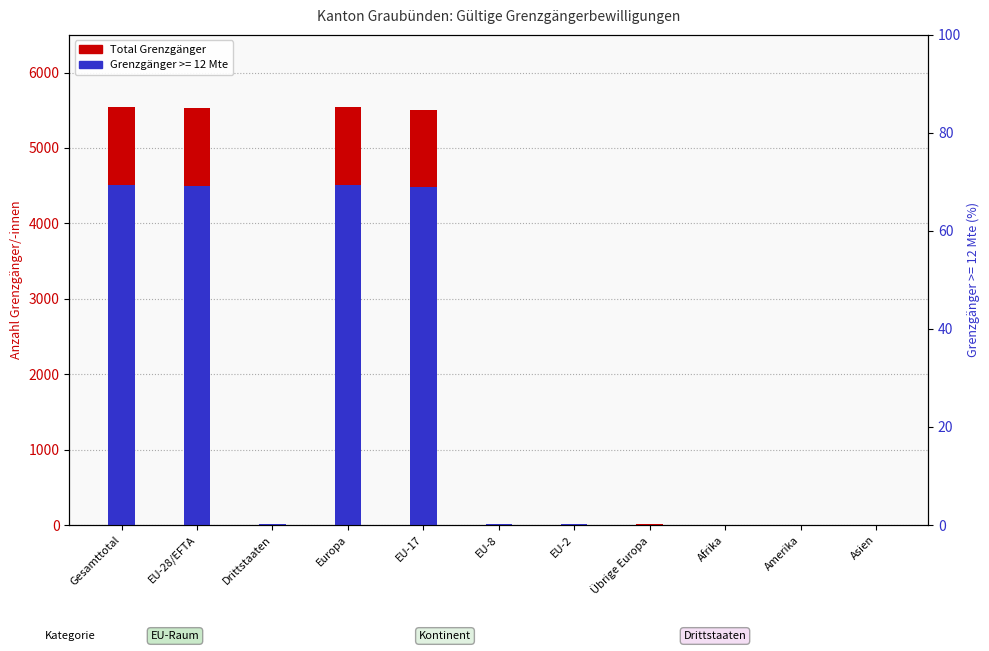

The chart shows a value of 9439 at EU-28/EFTA. True or false?

False